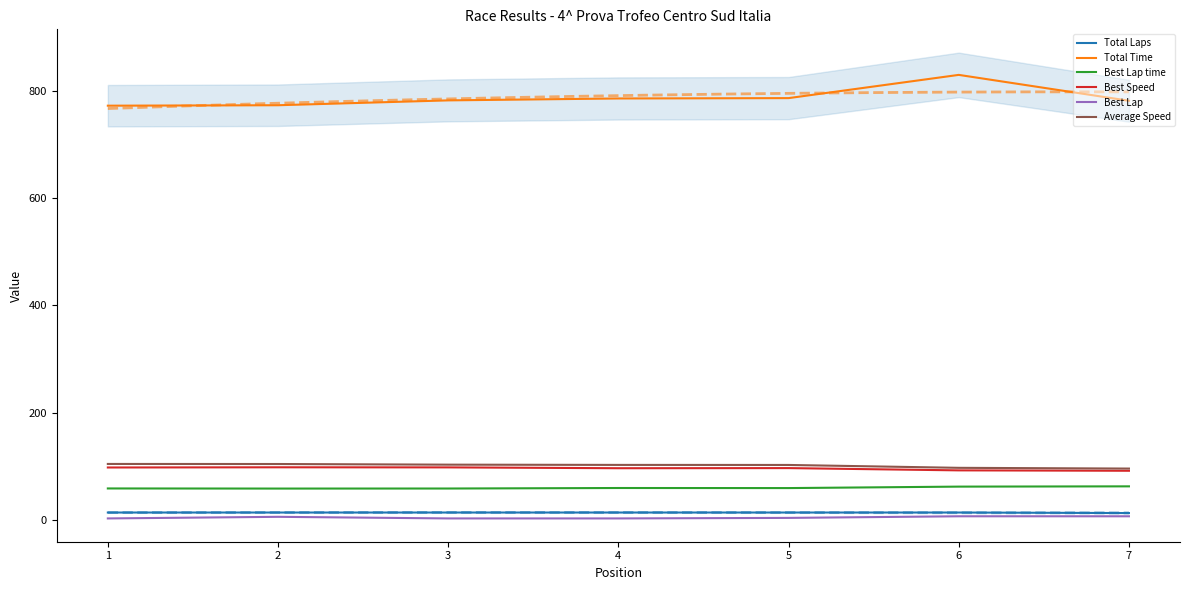

What is the average value of the Average Speed series?

101.5